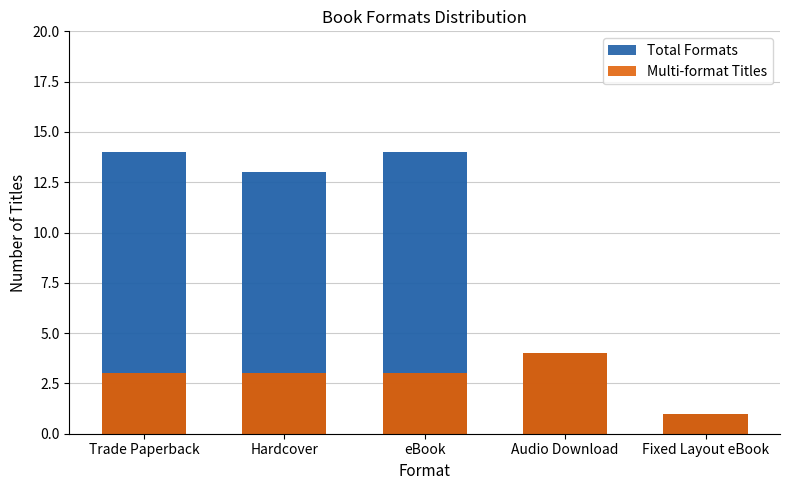

Which category has the highest value in the Total Formats series?

Trade Paperback